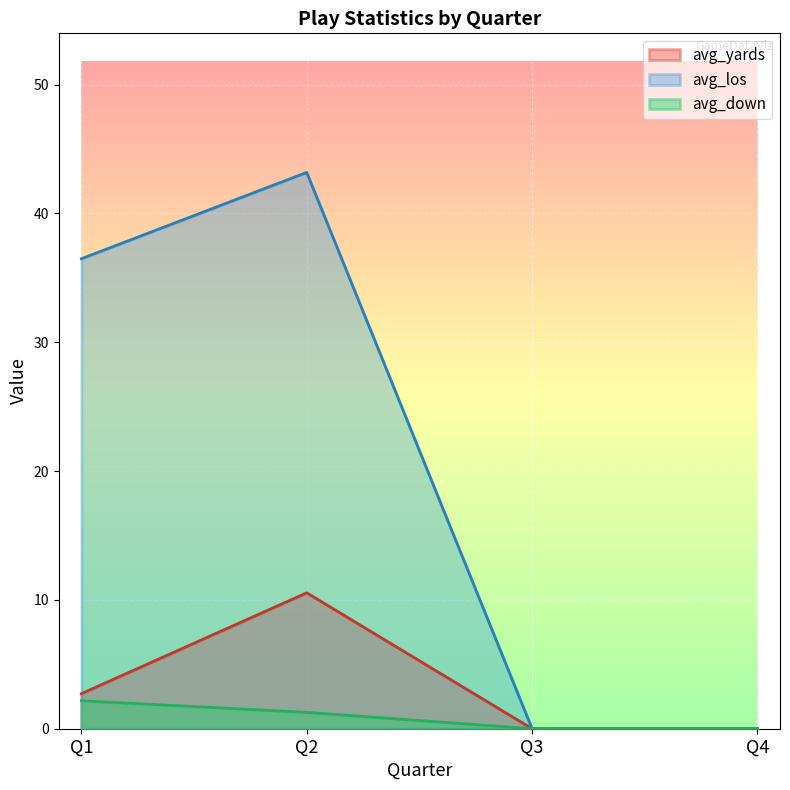

Between Q2 and Q3, which series saw the biggest shift?

avg_los